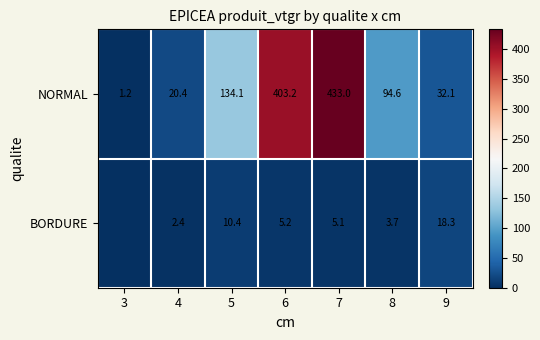

At how many categories does at least one series exceed 223?

2